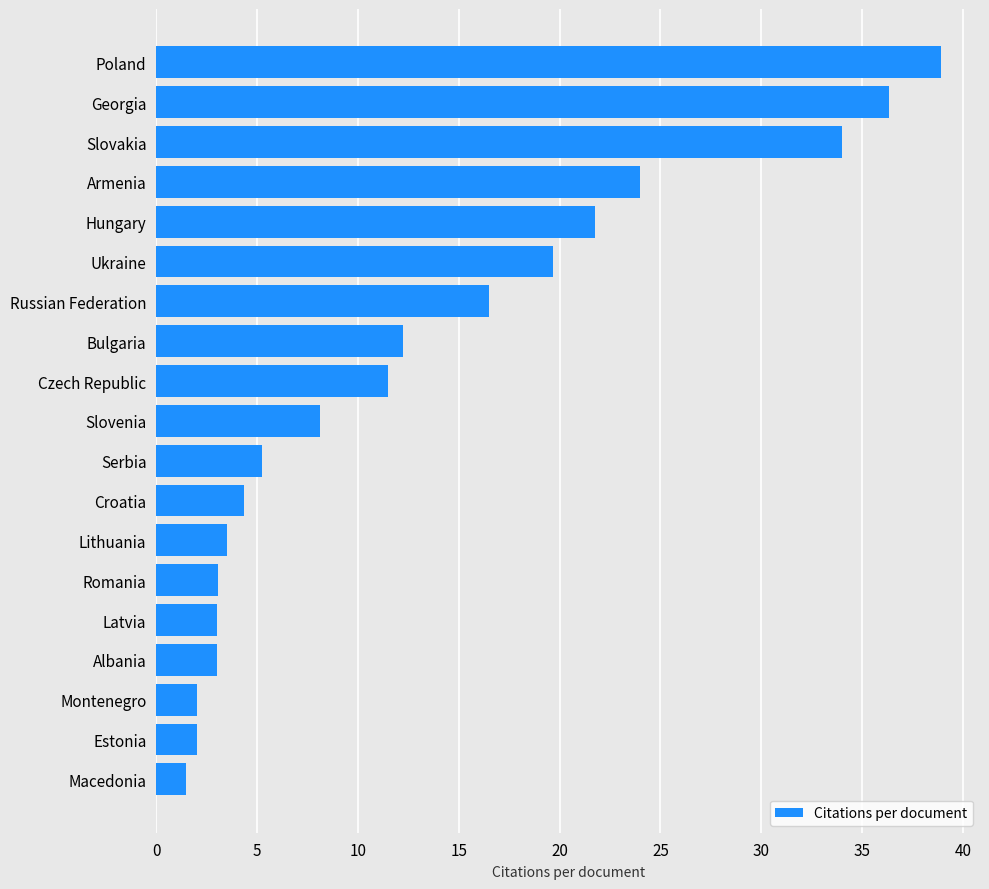

The chart shows a value of 2.0 at Estonia. True or false?

True